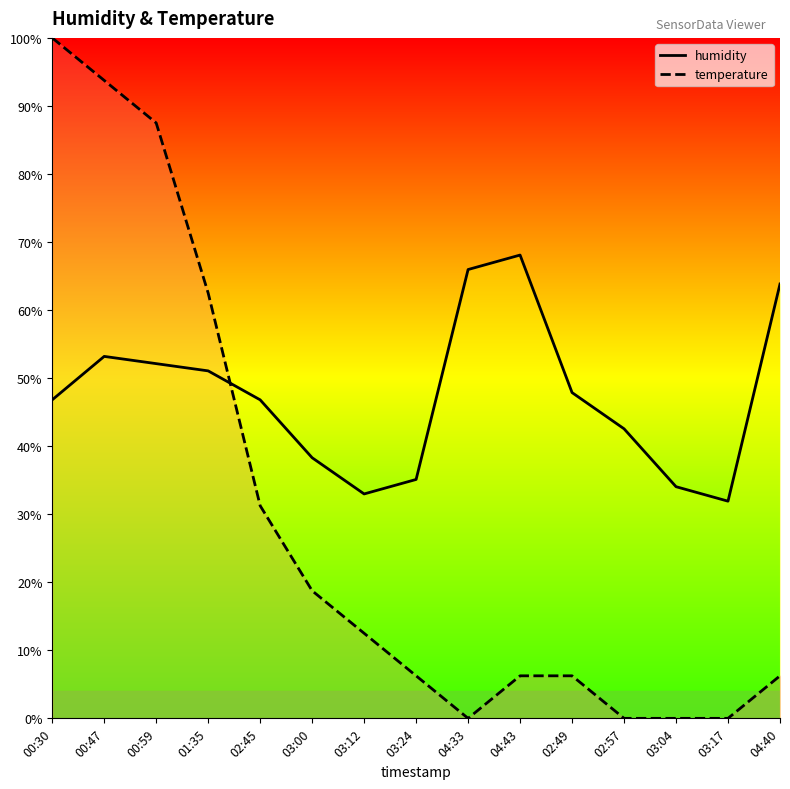

Which has a higher value, 02:49 or 03:00?

02:49